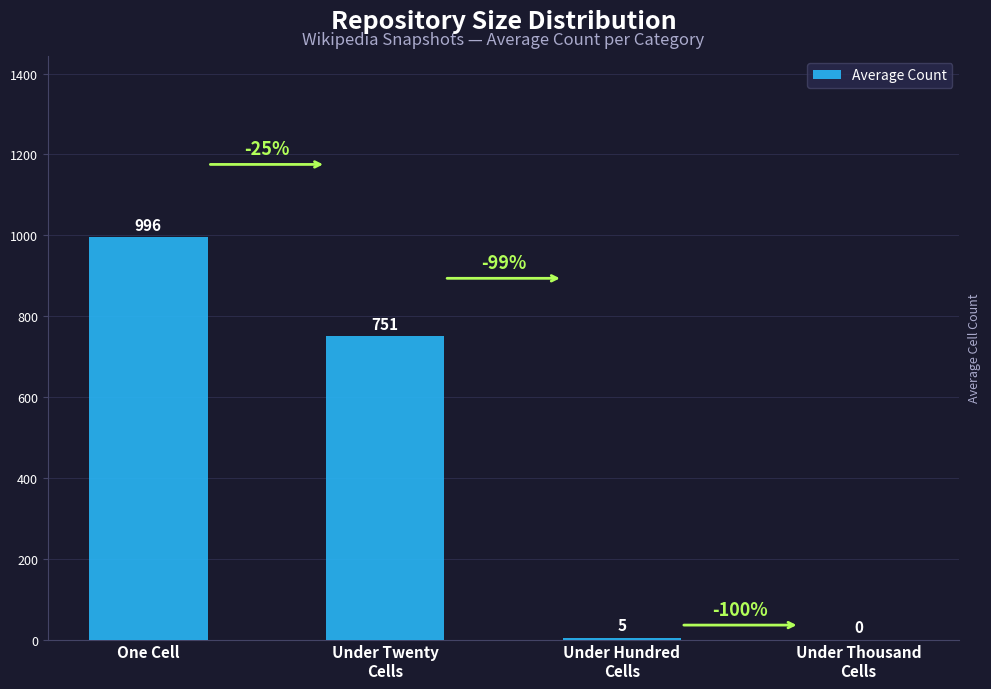

Reading left to right, list all the values displayed in this chart.

One Cell=996	Under Twenty
Cells=751	Under Hundred
Cells=5	Under Thousand
Cells=0